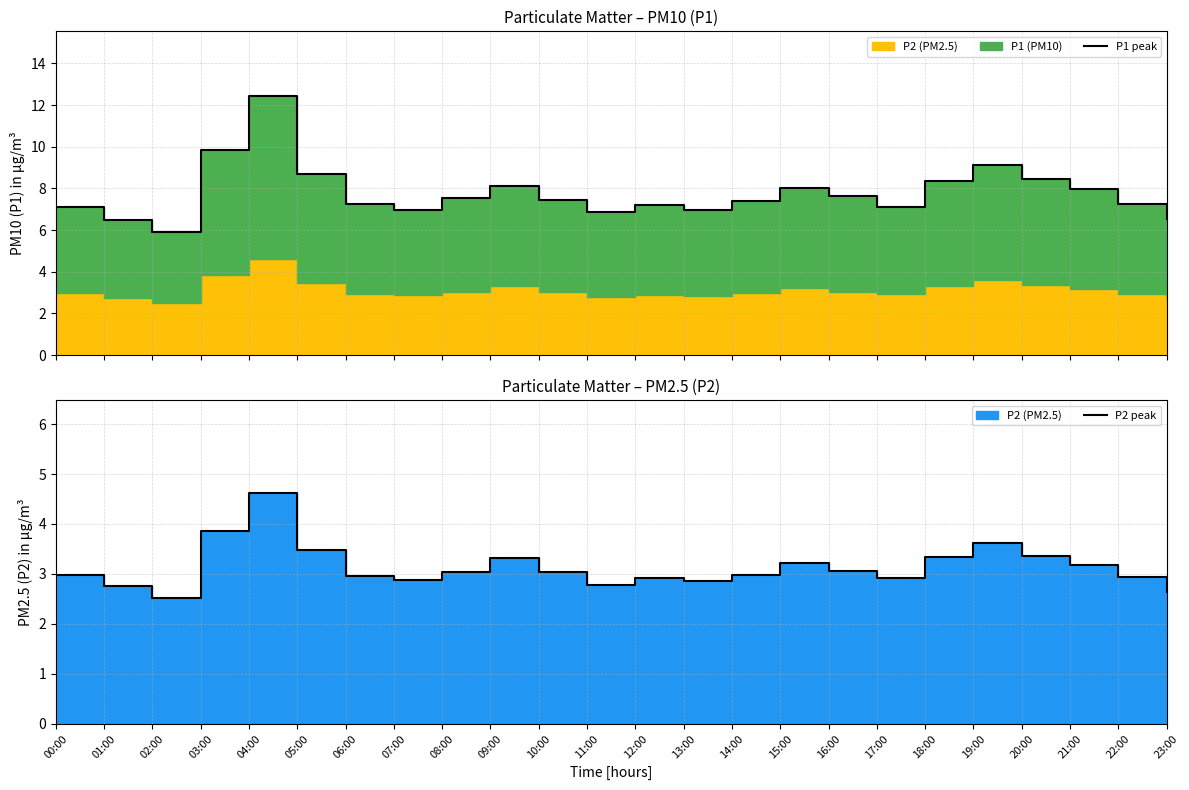

Rank the series at 17:00 from highest to lowest value.

P1 peak, P2 peak